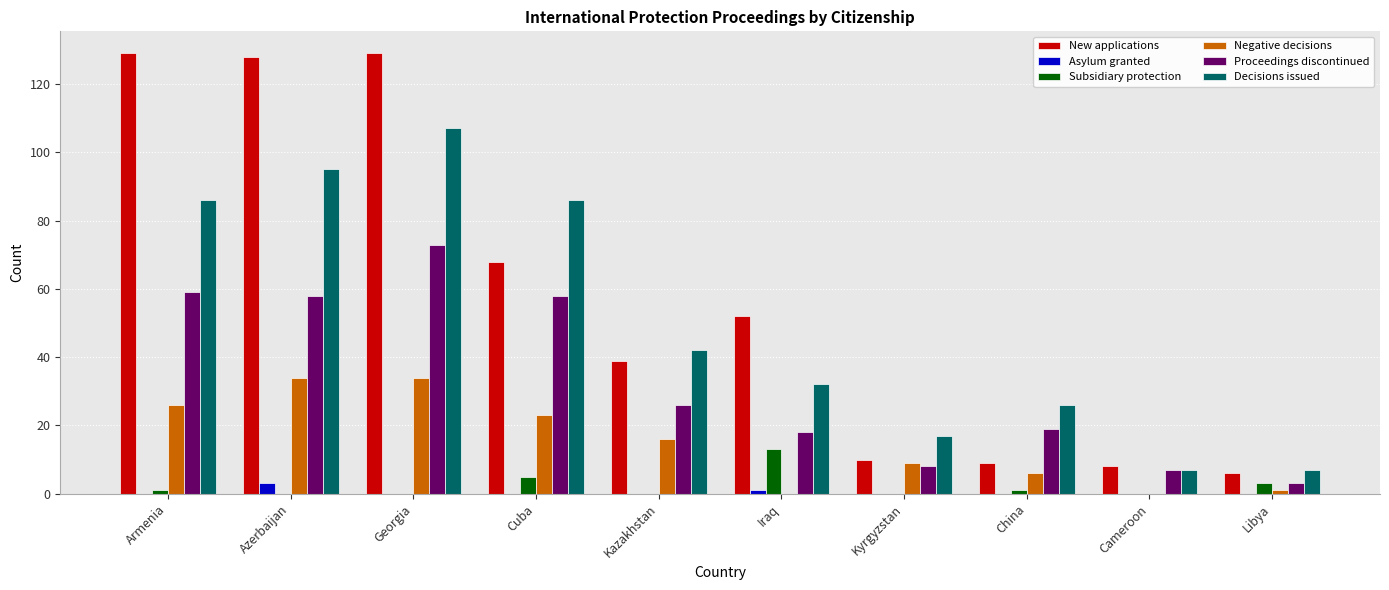

True or false: Decisions issued has a value of 15 at Iraq.

False